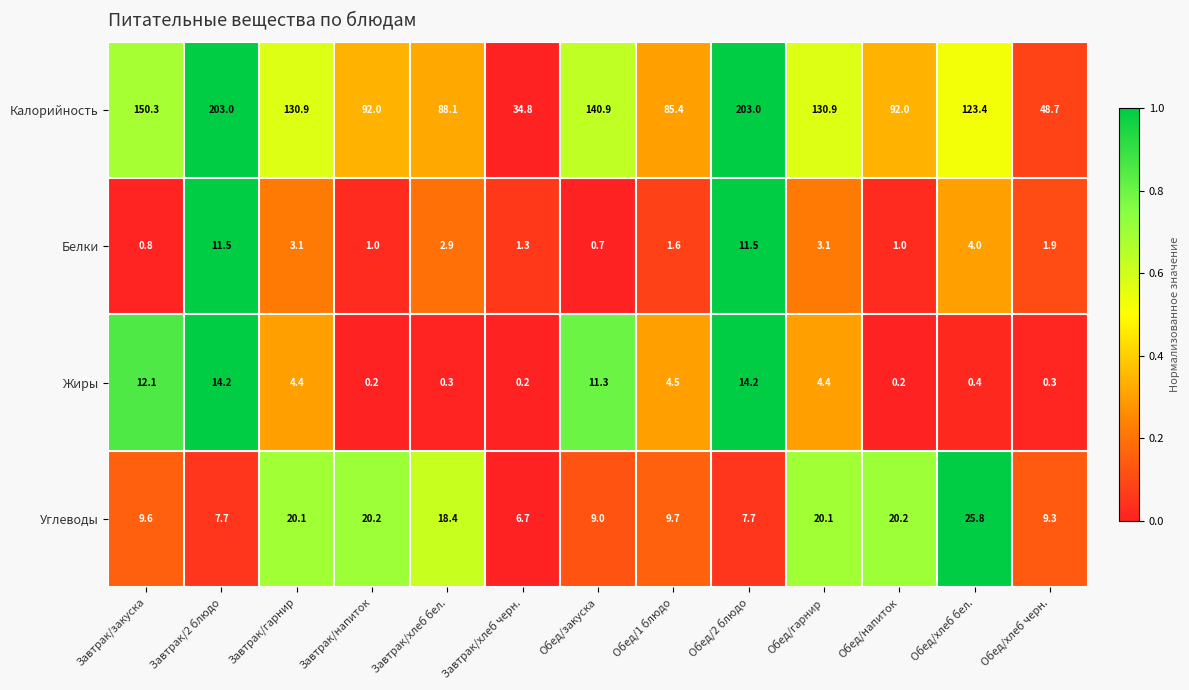

Count the number of categories in the chart.

13